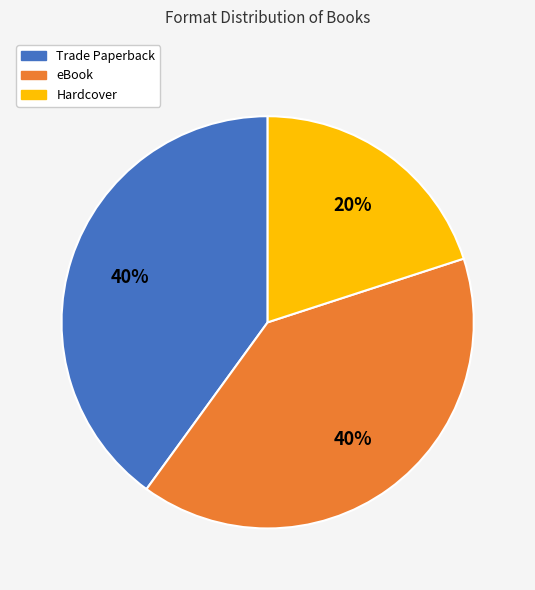

To the nearest percent, what is the average slice percentage?

33%